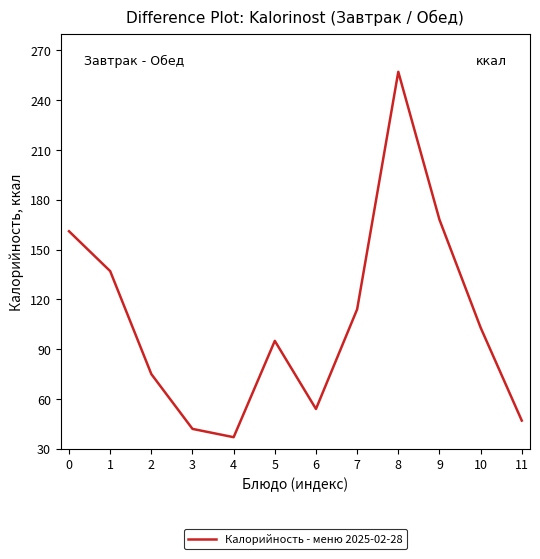

What is the sum of all values?

1290